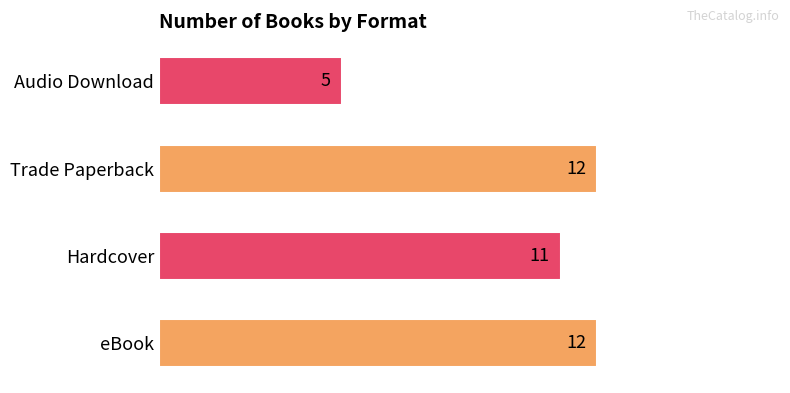

Between eBook and Audio Download, which is larger?

eBook